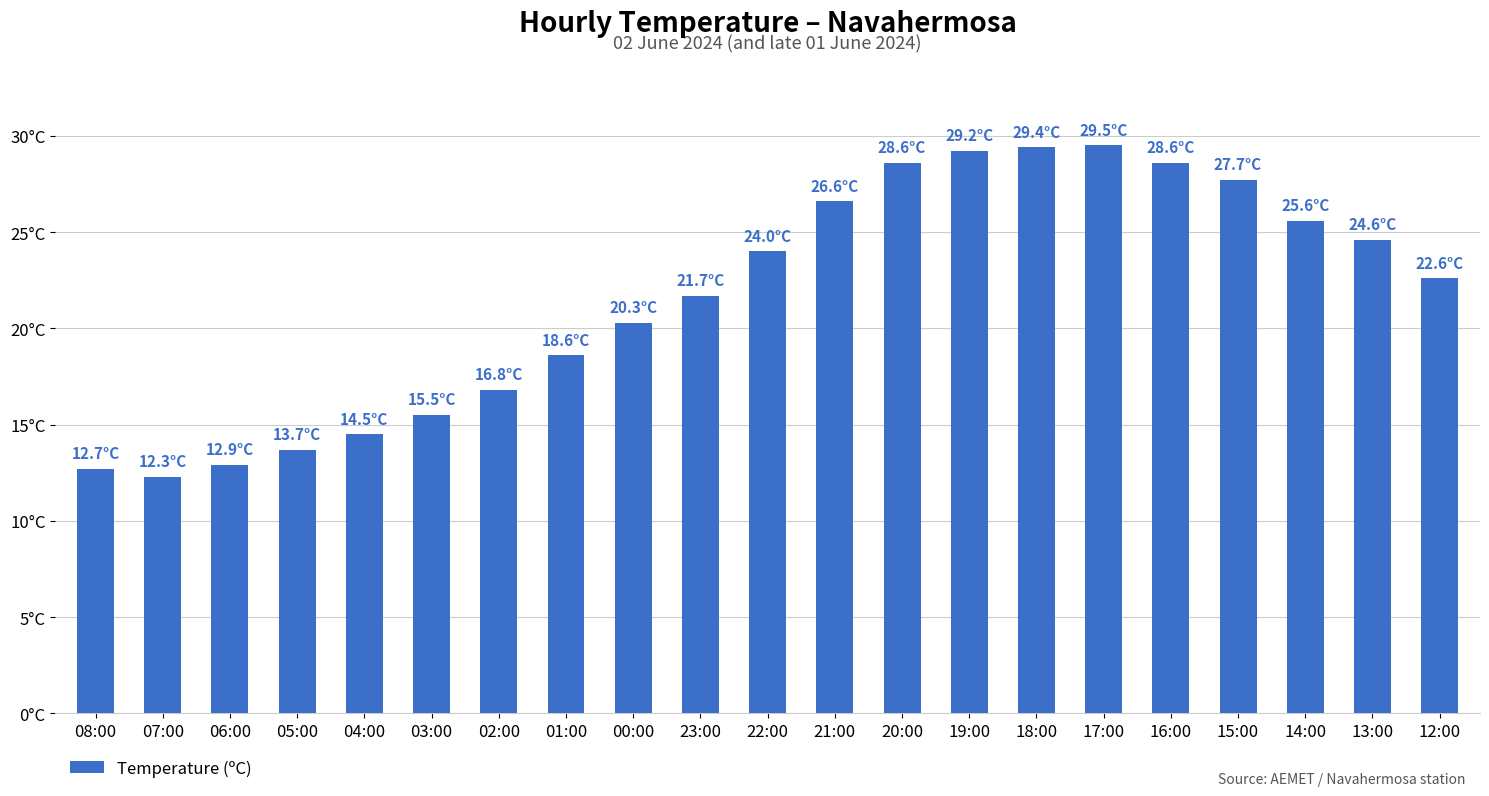

What is the sum of the values at 01:00 and 05:00?

32.3